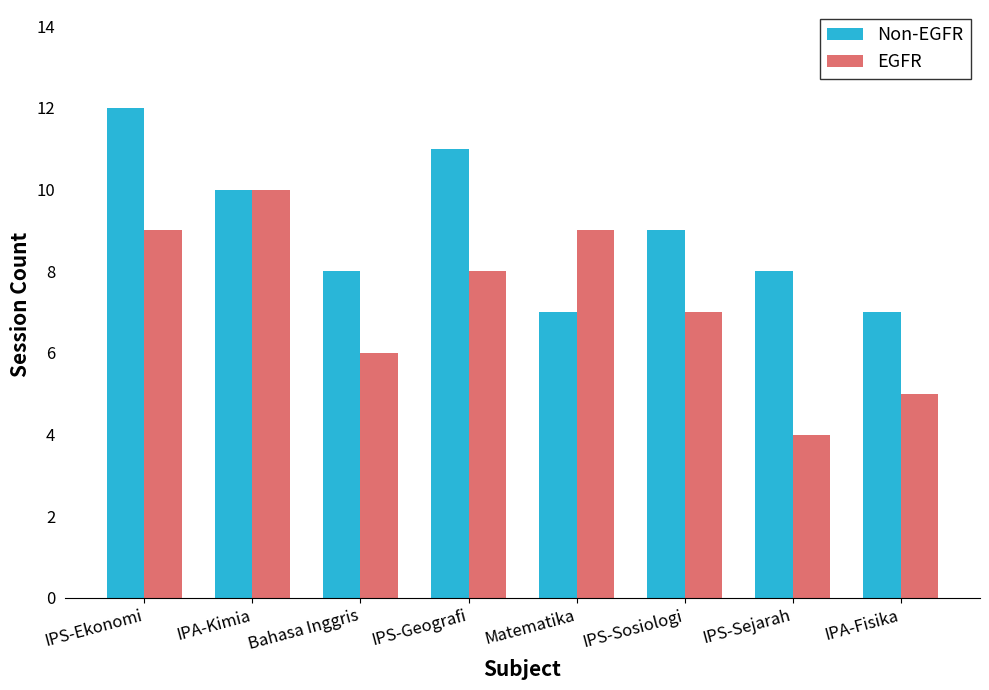

Reading right to left, what are all the values shown in this chart?

Non-EGFR: 7	8	9	7	11	8	10	12
EGFR: 5	4	7	9	8	6	10	9